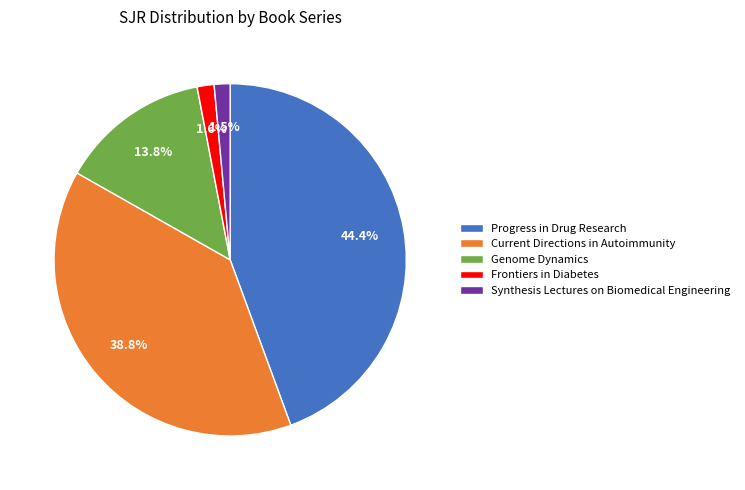

Which category has the biggest portion of the pie?

Progress in Drug Research